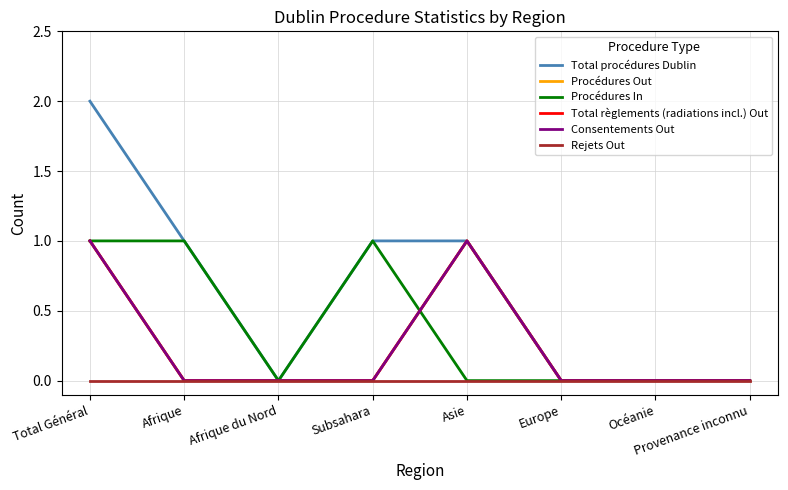

True or false: Consentements Out has a value of -1 at Provenance inconnu.

False